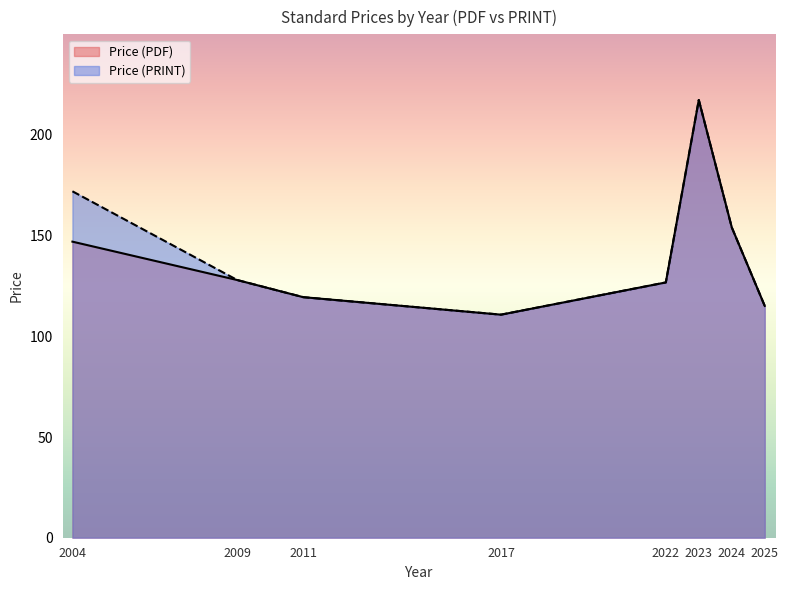

True or false: Price (PDF) and Price (PRINT) cross at least once.

False